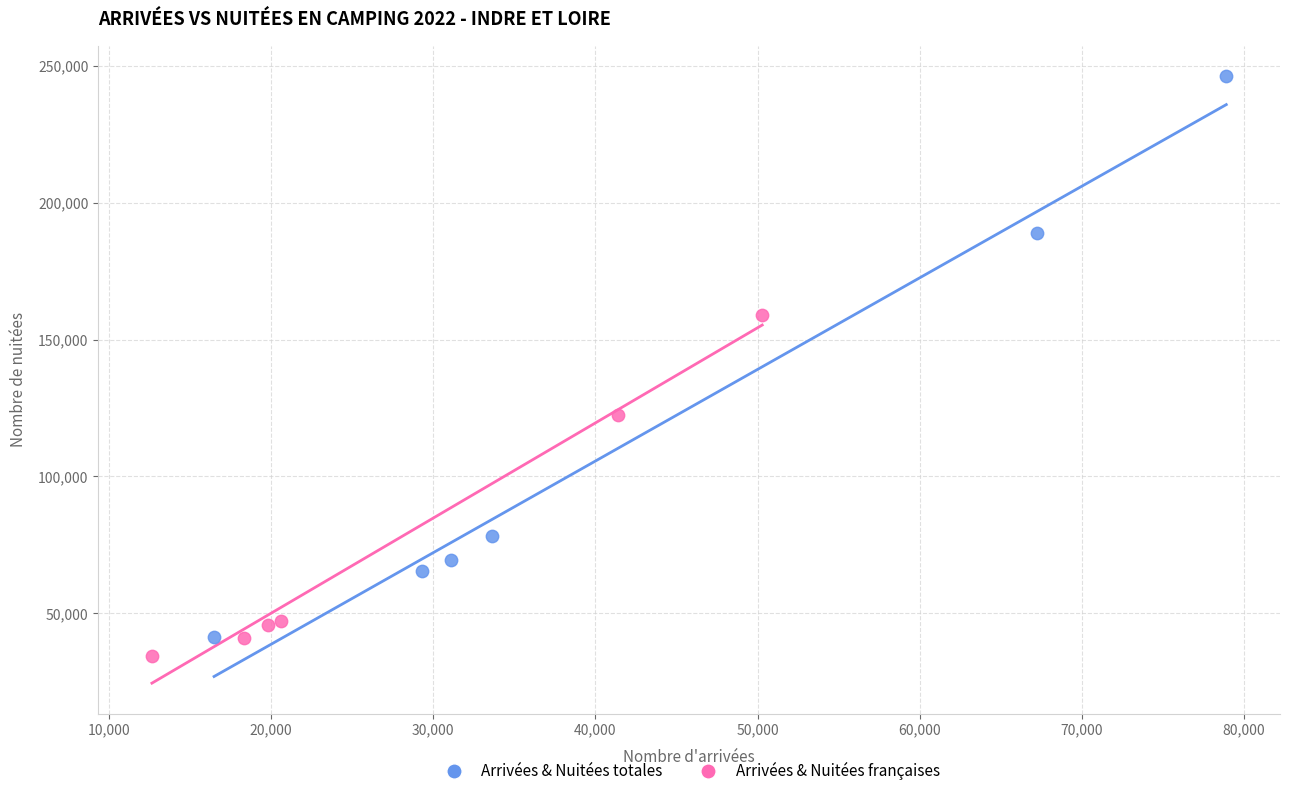

Which series has the largest Y range (max minus min)?

Arrivées & Nuitées totales